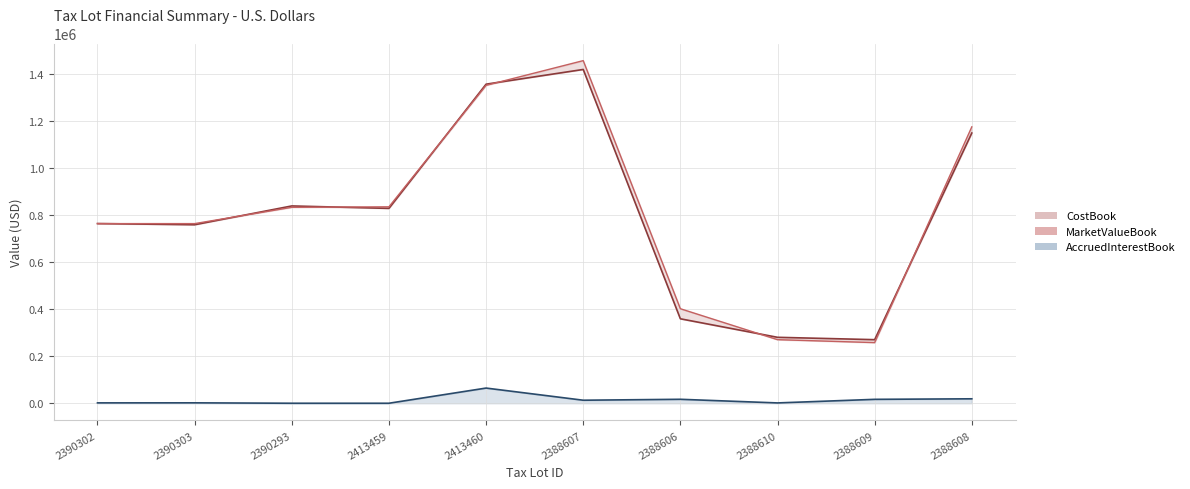

Reading right to left, transcribe all the data shown in this chart.

CostBook: 1147500.0	270000.0	280000.0	358625.0	1417500.0	1355000.0	827500.0	837889.4	758055.8	763043.0
MarketValueBook: 1173750.0	257500.0	270000.0	401375.0	1455000.0	1350000.0	834170.0	832074.1	762863.4	762863.4
AccruedInterestBook: 18849.6	16572.9	1343.8	16783.3	12833.3	64444.4	0.0	0.0	1731.7	1558.5